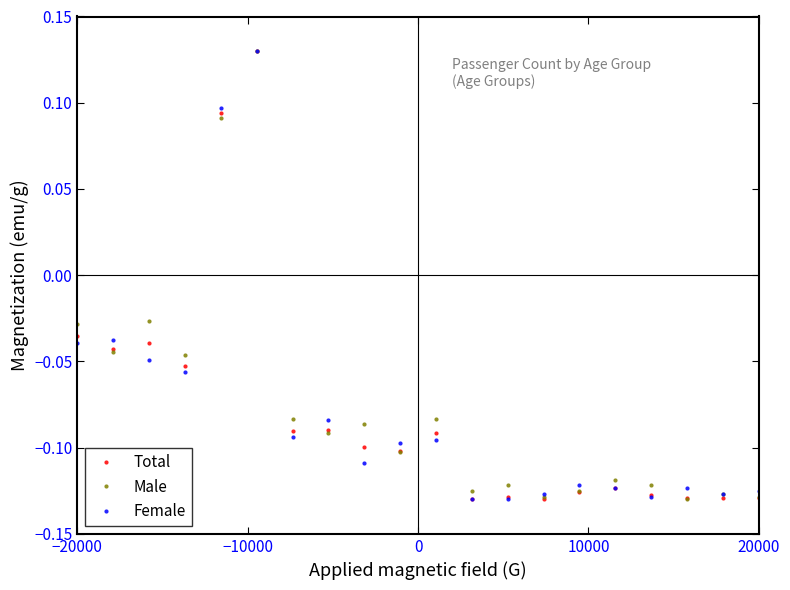

What are all the series names shown in the legend?

Total, Male, Female